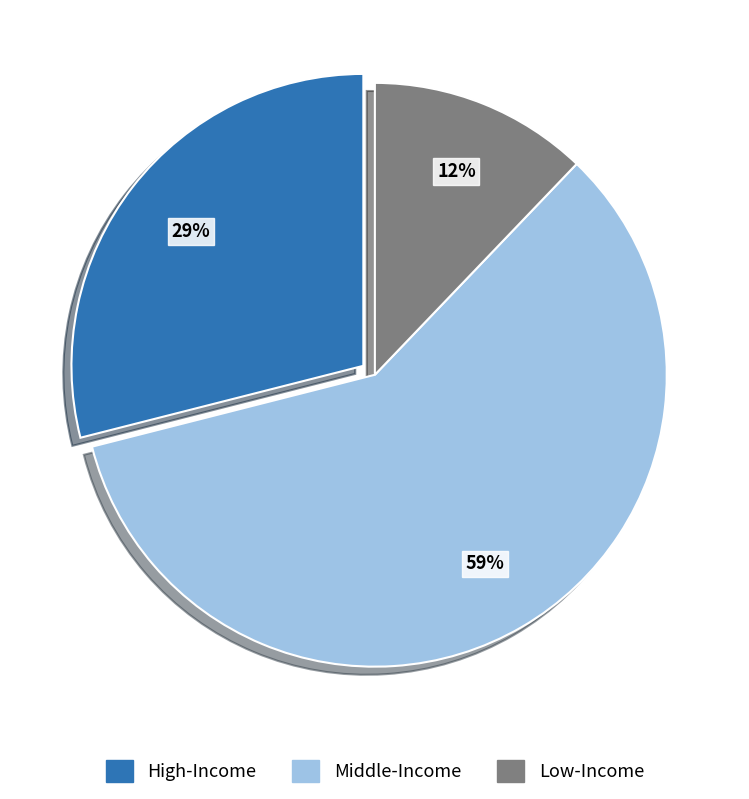

Count the number of slices in the pie.

3